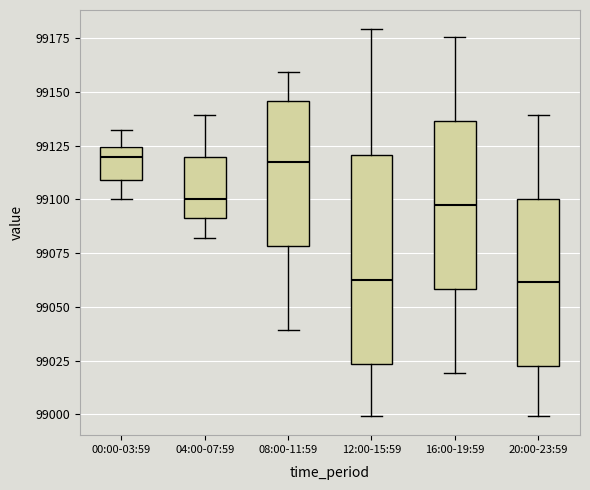

Which box is the tallest, from its lower edge to its upper edge?

12:00-15:59